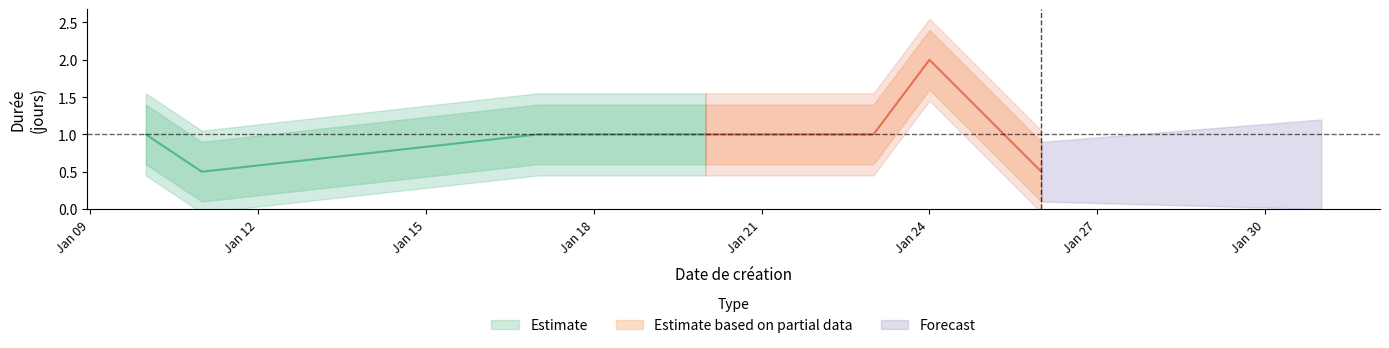

Between 2023-01-24 and 2023-01-24, which is larger?

2023-01-24